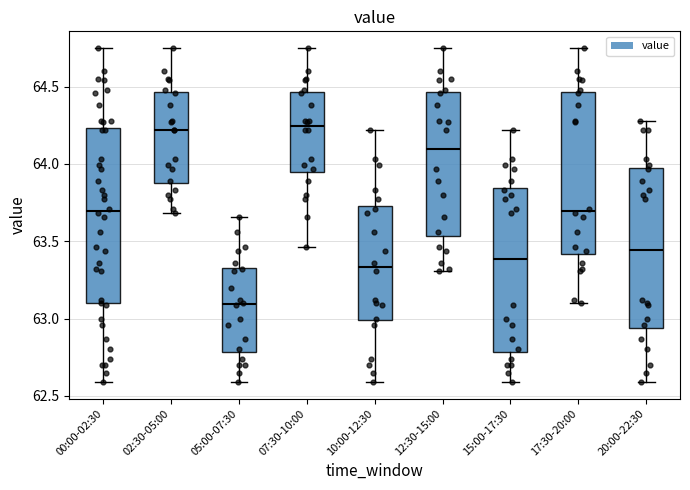

Reading left to right, transcribe this box plot: for each box, give where its median line is, the range the box spans, and where its two whiskers end, as read against the y-axis. The values are not printed on the chart, so give them approximately, as read against the axis.

00:00-02:30: median 63.70, box 63.10 to 64.25, whiskers 62.60 to 64.75
02:30-05:00: median 64.20, box 63.90 to 64.45, whiskers 63.70 to 64.75
05:00-07:30: median 63.10, box 62.80 to 63.35, whiskers 62.60 to 63.65
07:30-10:00: median 64.25, box 63.95 to 64.45, whiskers 63.45 to 64.75
10:00-12:30: median 63.35, box 63.00 to 63.75, whiskers 62.60 to 64.20
12:30-15:00: median 64.10, box 63.55 to 64.45, whiskers 63.30 to 64.75
15:00-17:30: median 63.40, box 62.80 to 63.85, whiskers 62.60 to 64.20
17:30-20:00: median 63.70, box 63.40 to 64.45, whiskers 63.10 to 64.75
20:00-22:30: median 63.45, box 62.95 to 64.00, whiskers 62.60 to 64.30